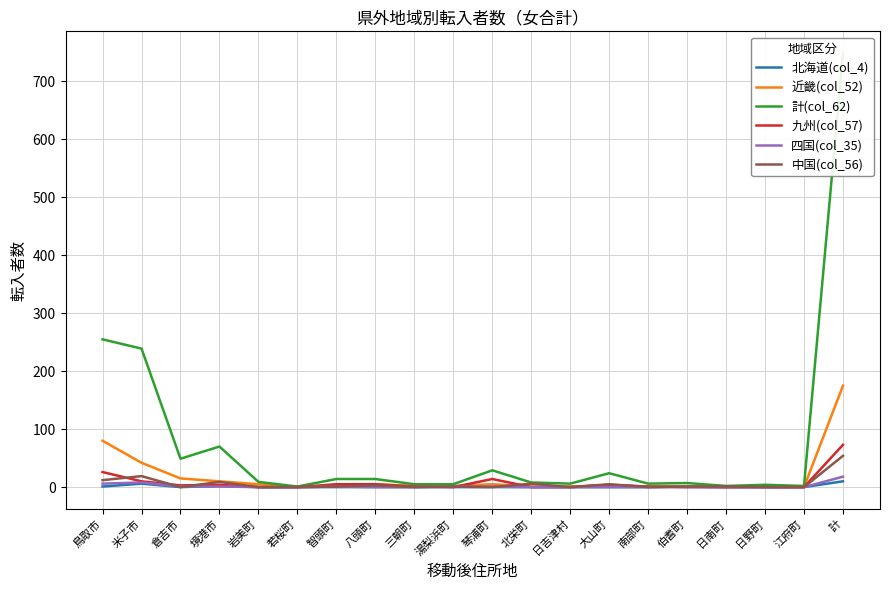

Where is the first local minimum for 近畿(col_52)?

若桜町